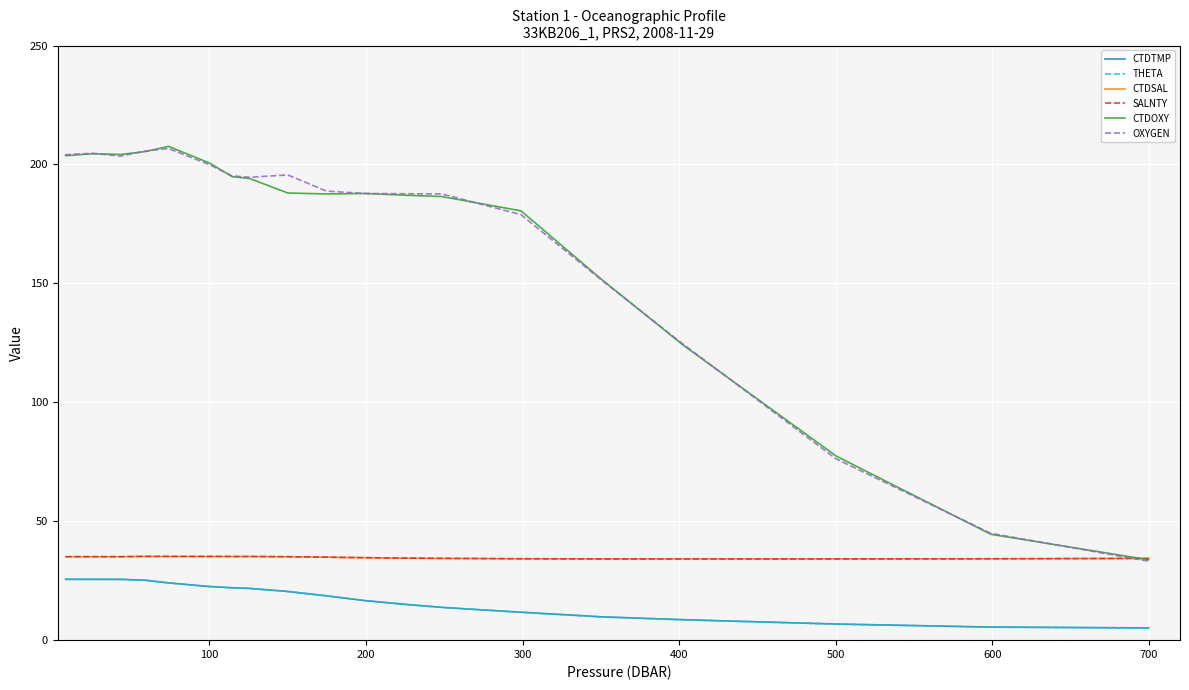

What is the average value of the THETA series?

17.5